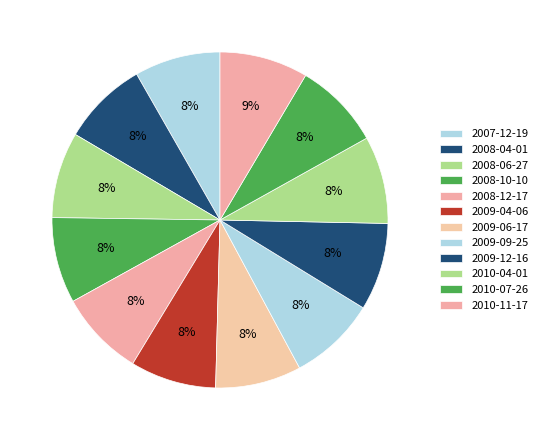

Is it true that 2010-07-26 is 8% of the pie?

True